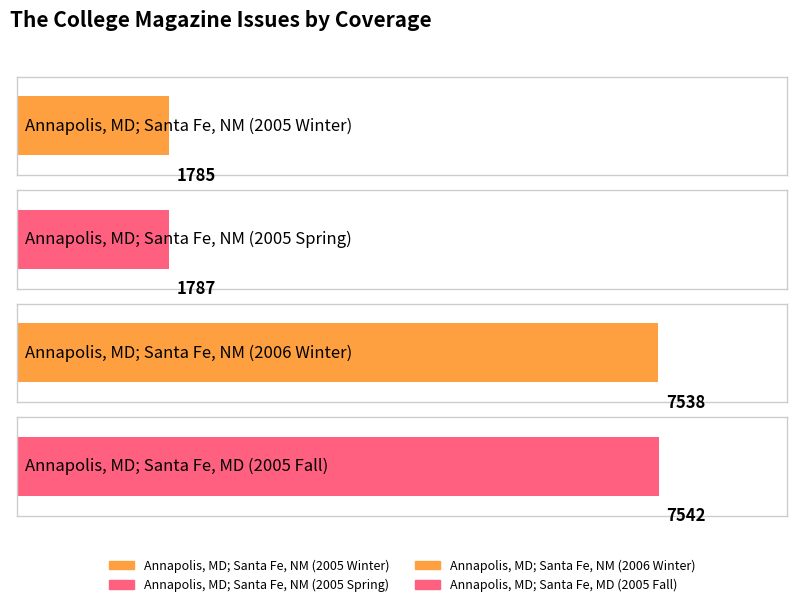

What is the label of the 4th bar from the right?

Annapolis, MD; Santa Fe, NM (2005 Winter)